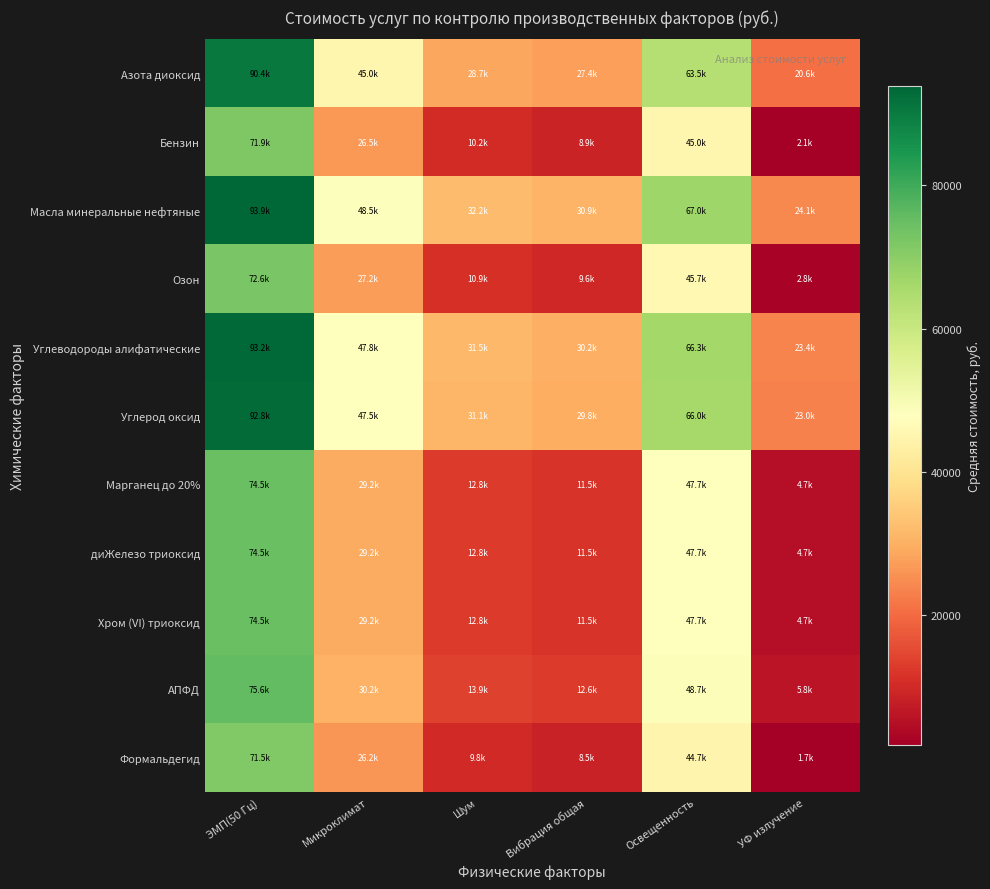

Which series has the largest total across all categories?

Масла минеральные нефтяные